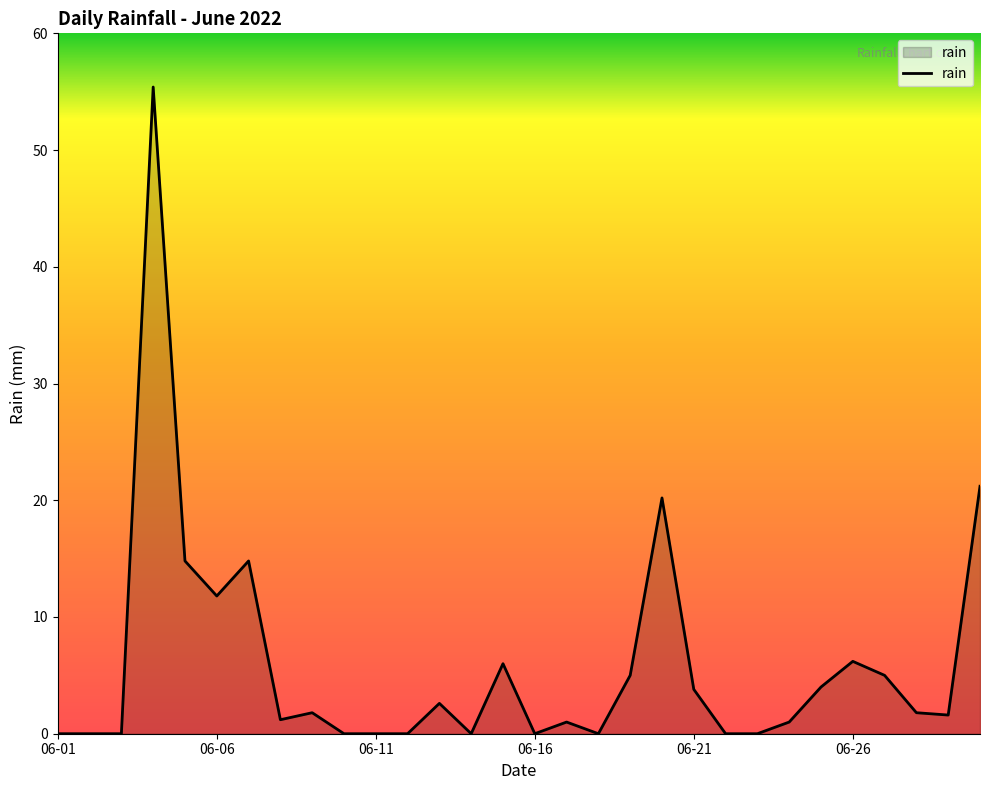

What is the maximum value shown in the chart?

55.4